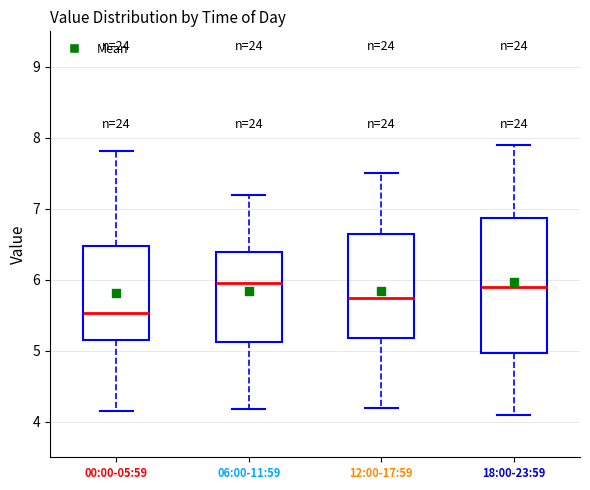

Which box has the lowest median line?

00:00-05:59